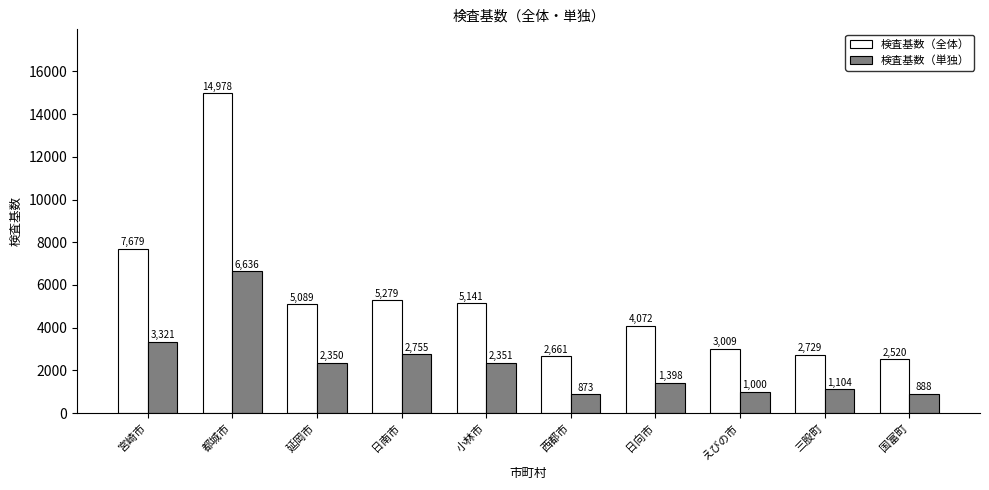

The value of 検査基数（全体） at 宮崎市 is 7679. True or false?

True